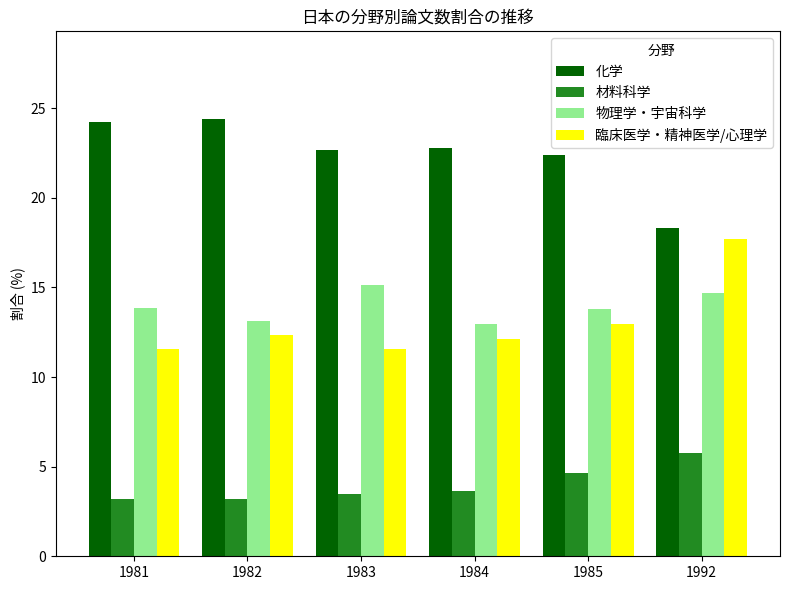

What is the spread (max minus min) of values at 1984?

19.1